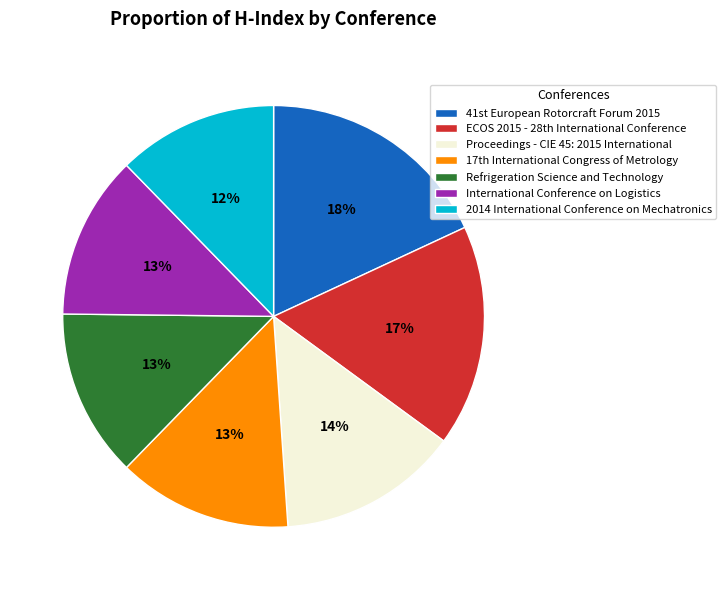

What is the largest slice in the pie chart?

41st European Rotorcraft Forum 2015